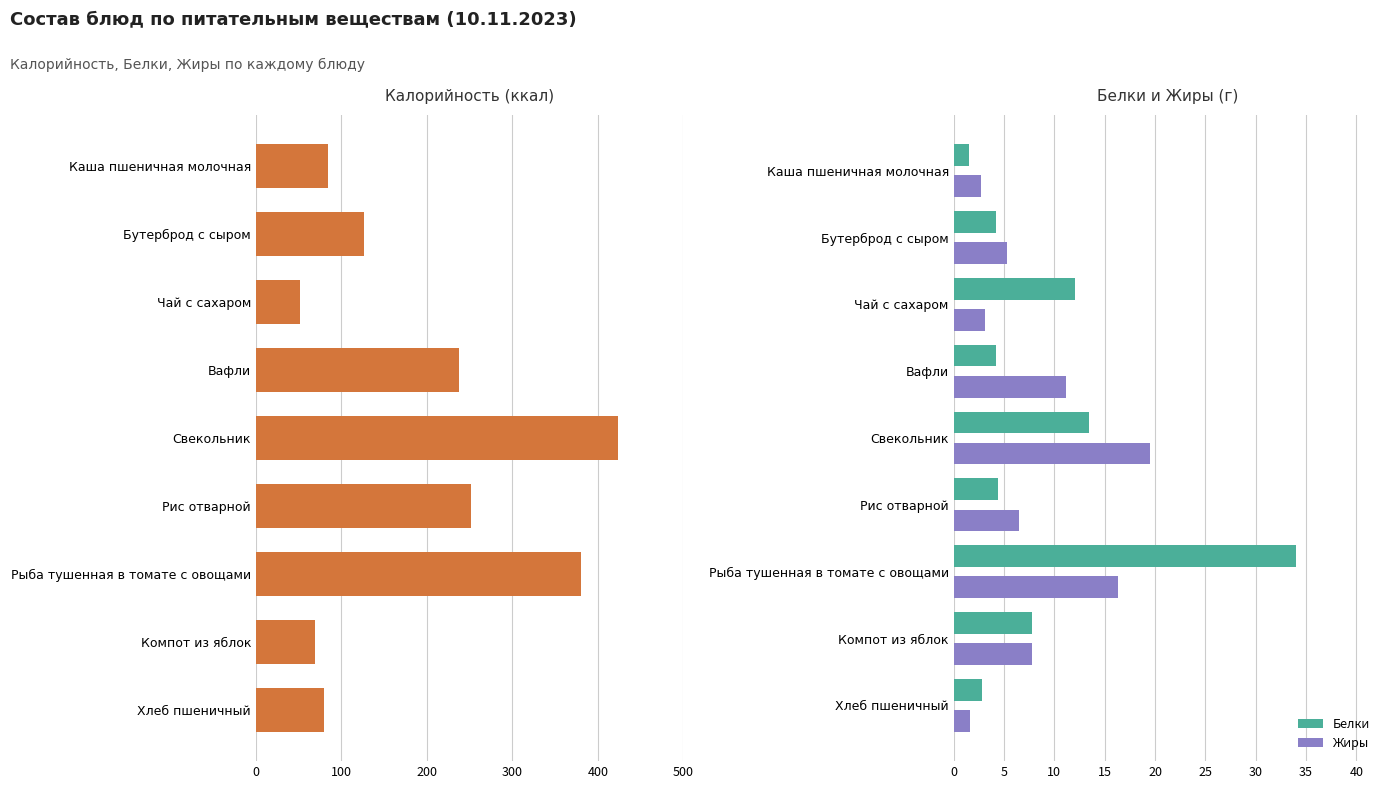

Is it true that Белки equals 13.4 at Свекольник?

True